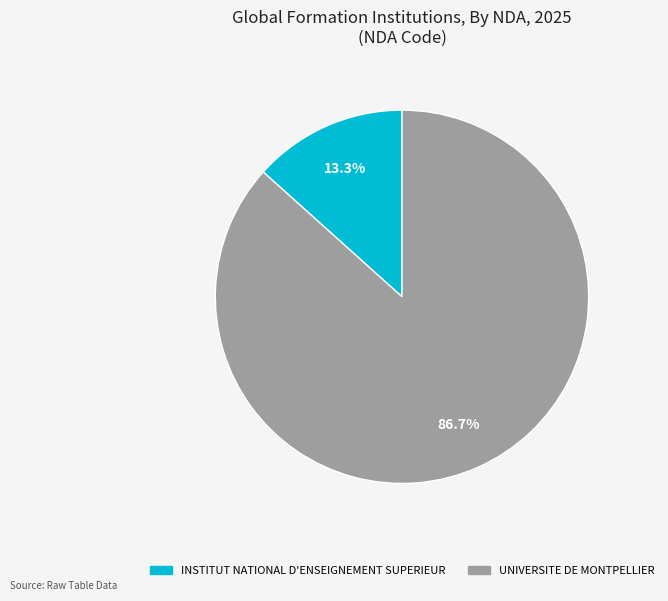

The INSTITUT NATIONAL D'ENSEIGNEMENT SUPERIEUR slice represents 5% of the pie. True or false?

False